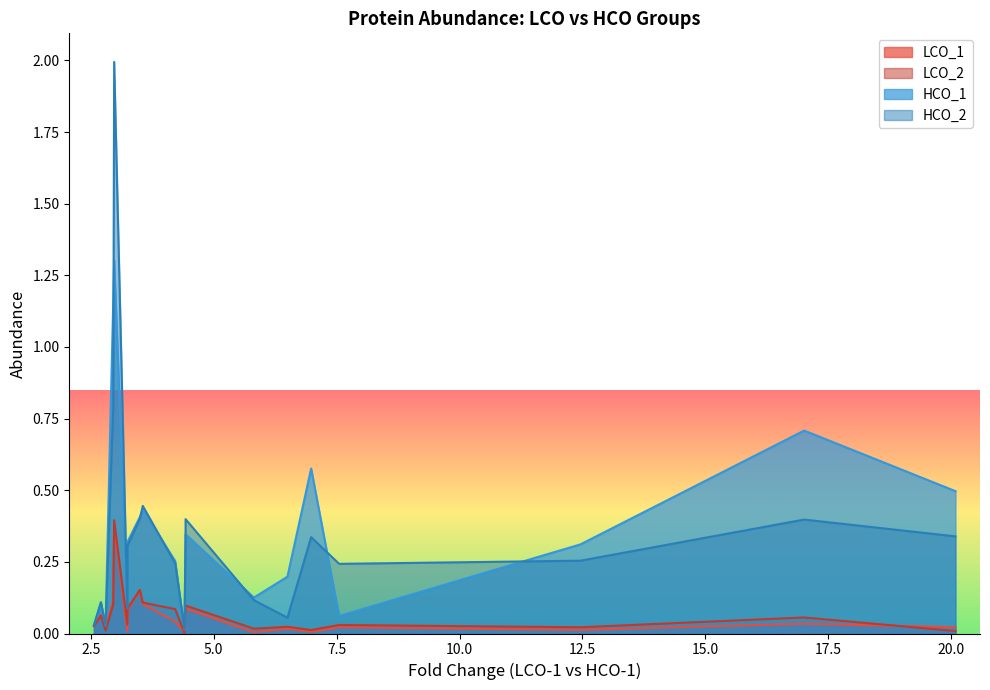

List the series in order of their peak value, lowest first.

LCO_1, LCO_2, HCO_1, HCO_2